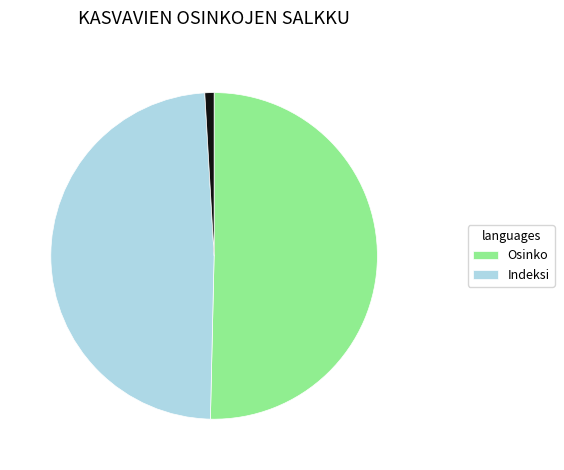

Is there a majority slice in this chart?

Yes